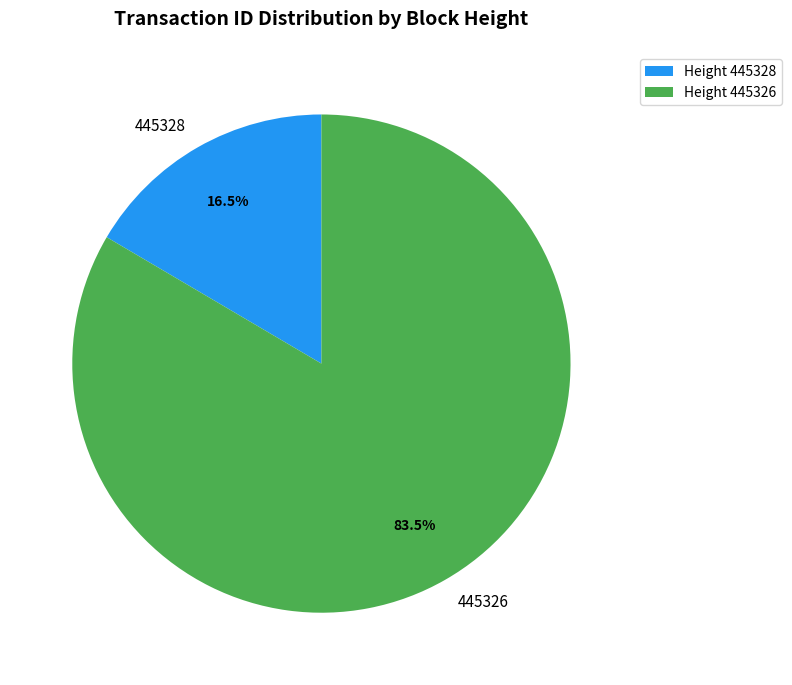

Combined, what portion of the pie is Height 445328 and Height 445326?

100.0%